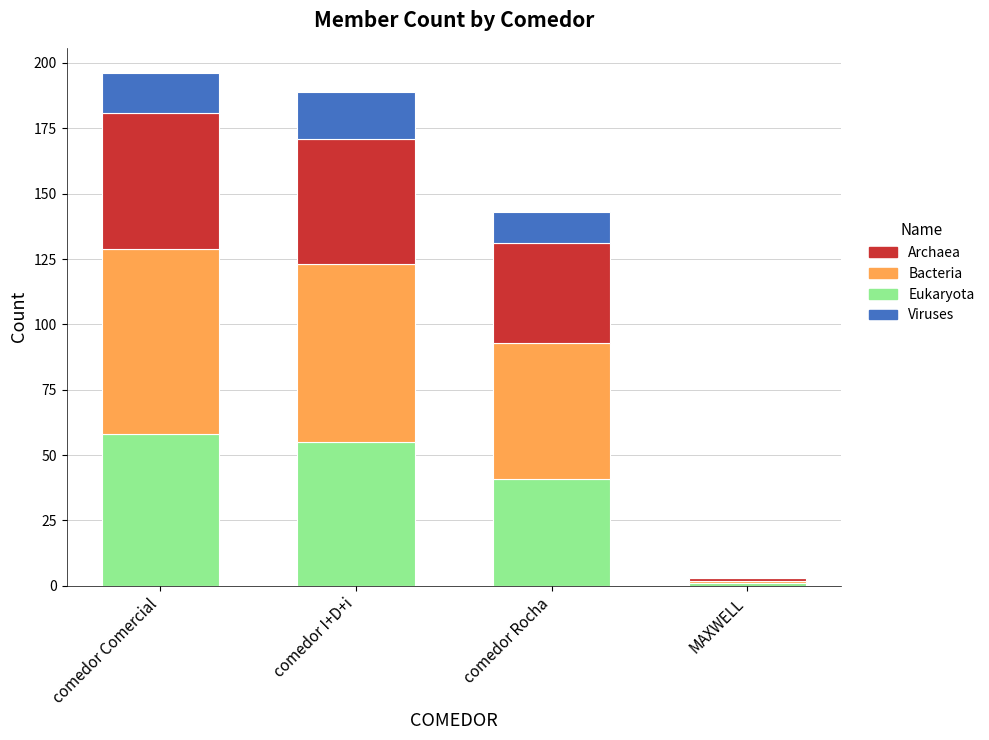

What is the maximum value for Eukaryota?

58